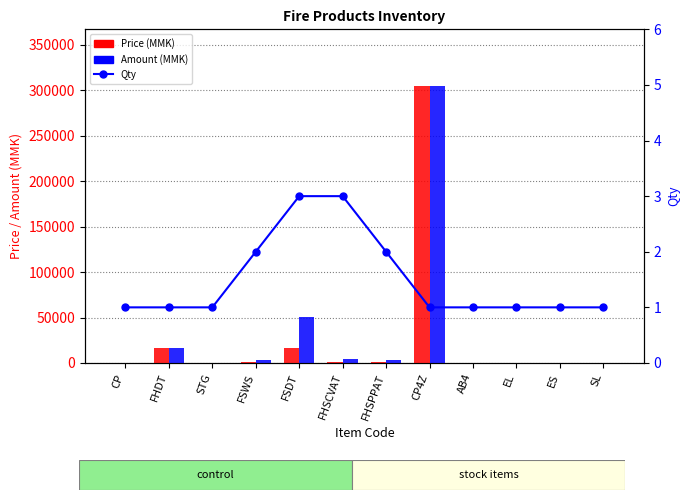

What is the minimum value for Qty?

1